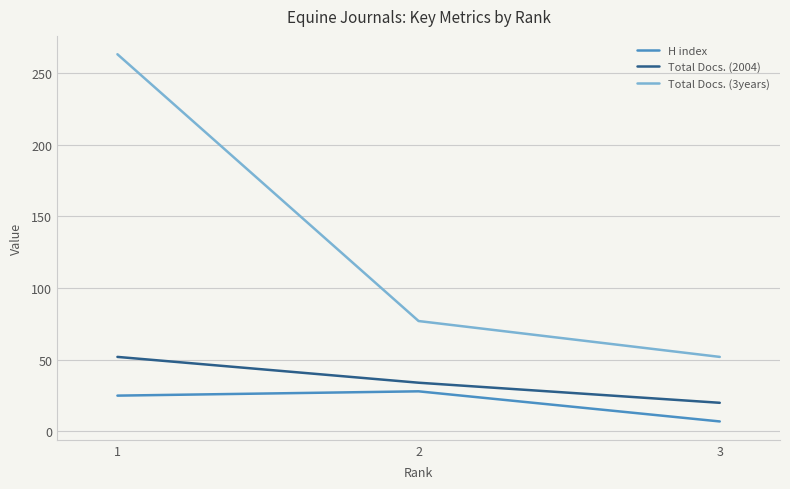

What is the total value across all series at 3?

79